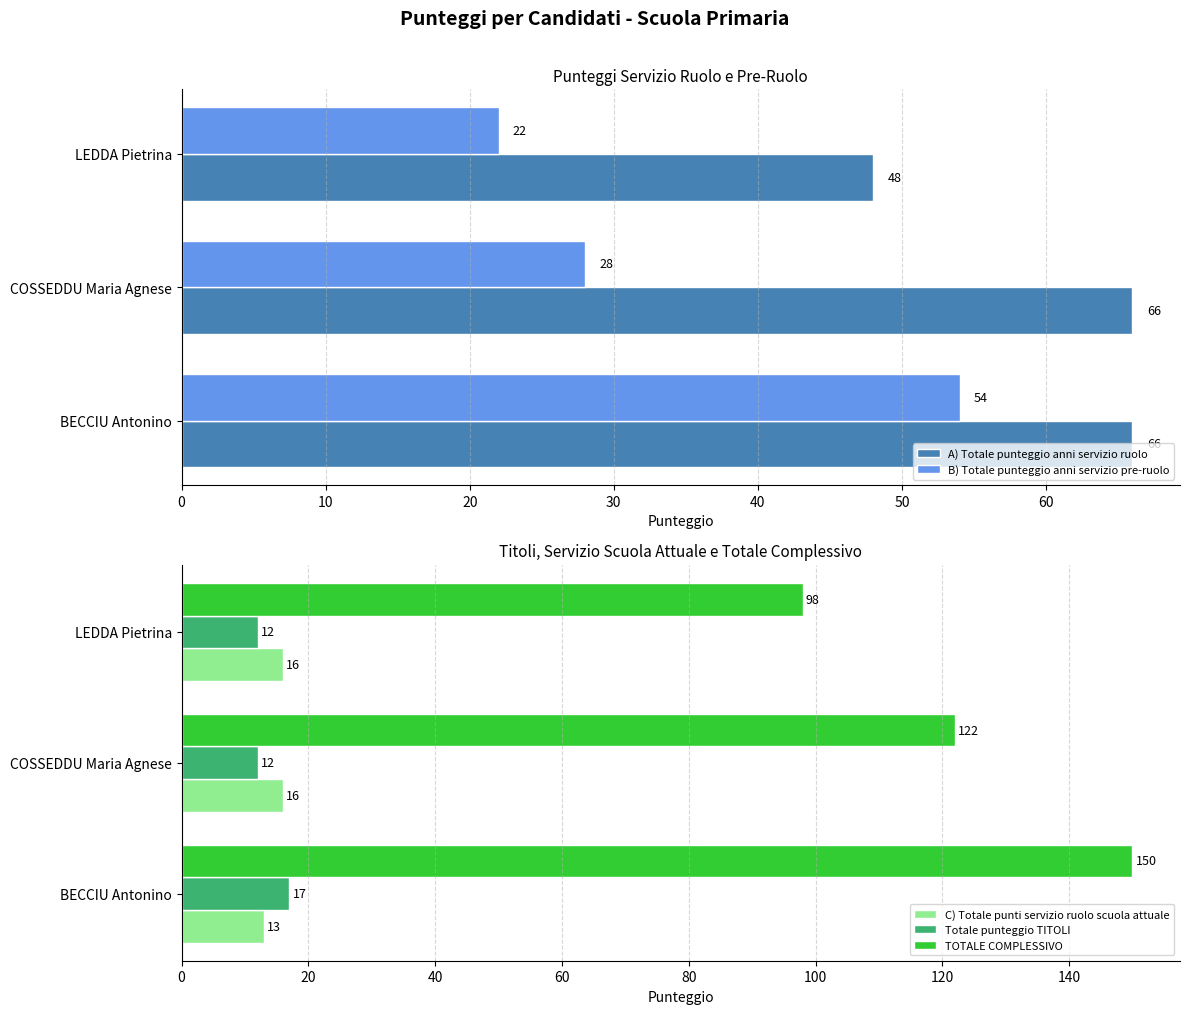

Count the B) Totale punteggio anni servizio pre-ruolo values in the range 22 to 54.

3